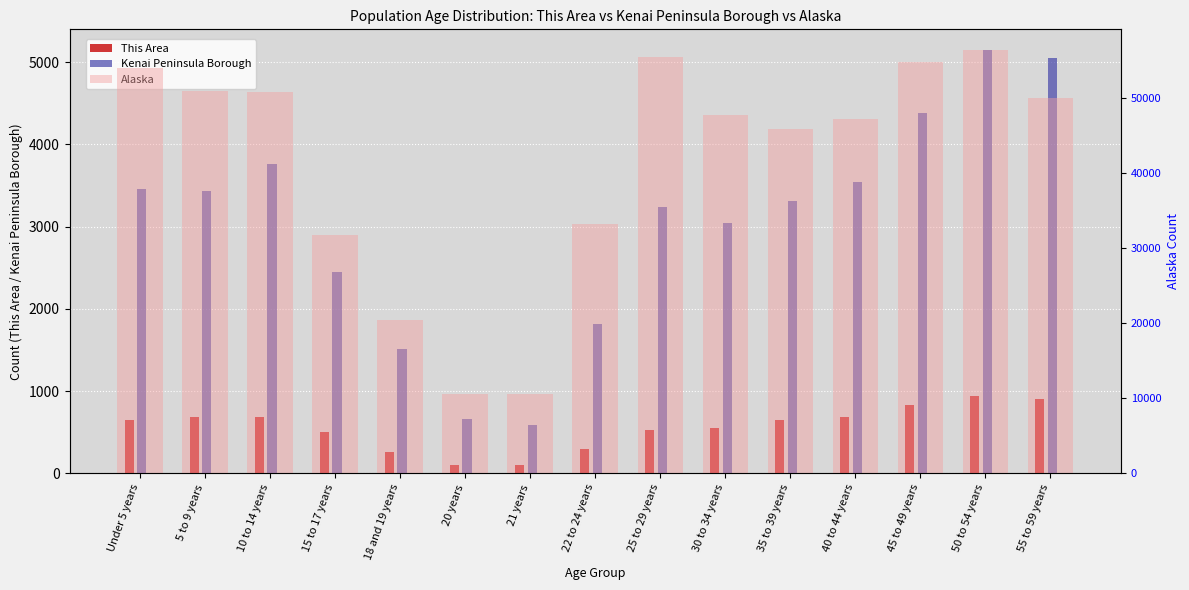

Rank the series at 5 to 9 years from highest to lowest value.

Alaska, Kenai Peninsula Borough, This Area